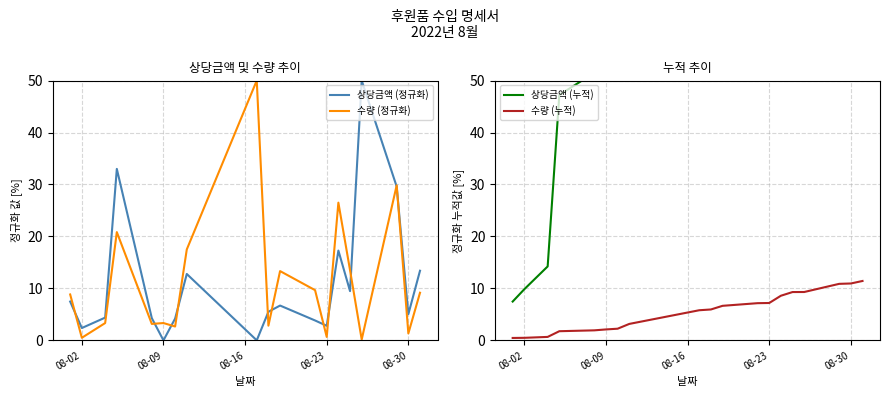

What is the average value of the 수량 (누적) series?

5.6